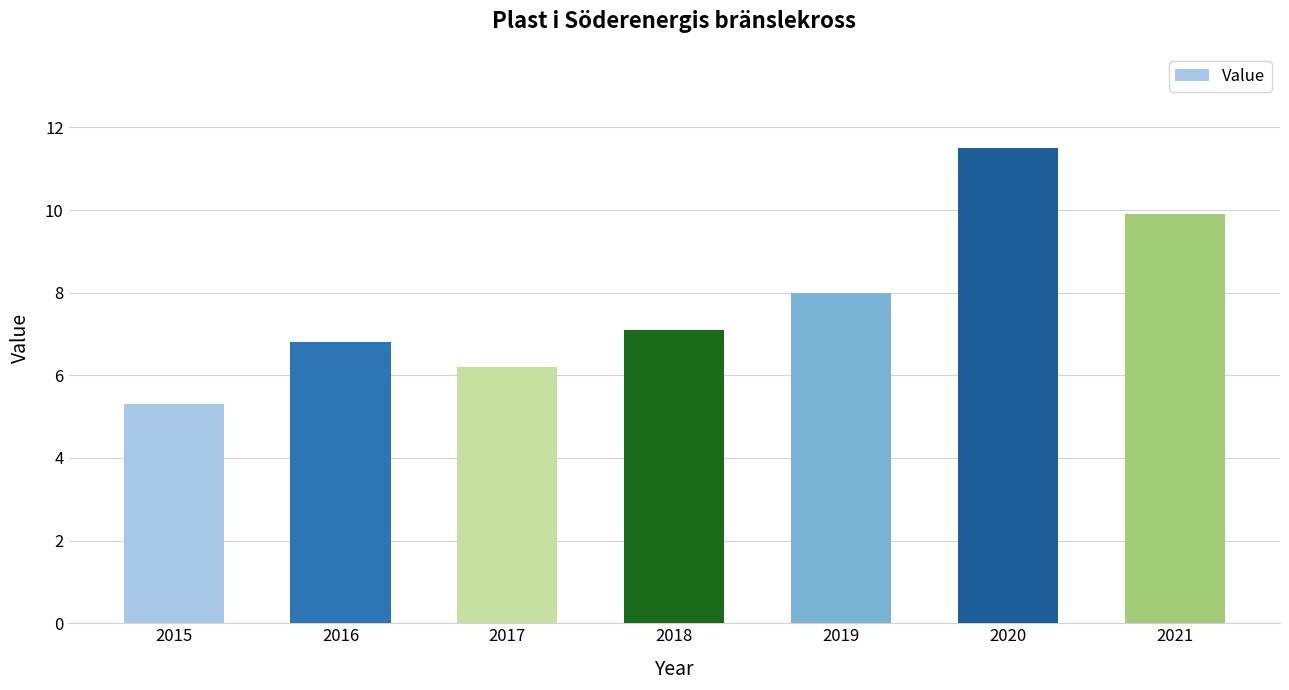

What is the value of the 6th bar from the left?

11.5